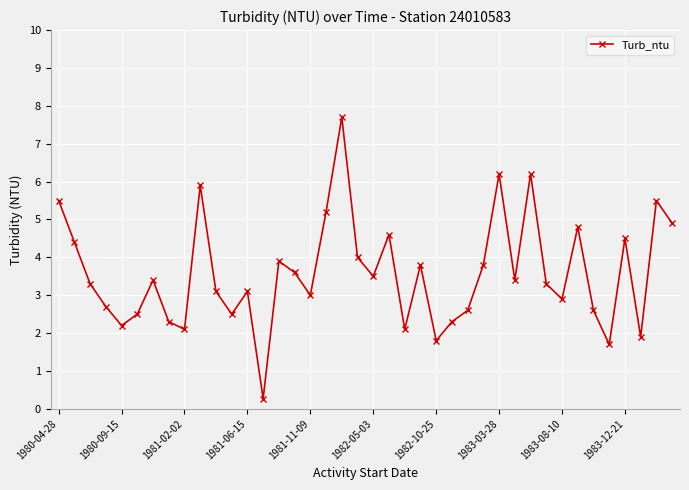

What is the maximum value shown in the chart?

7.7